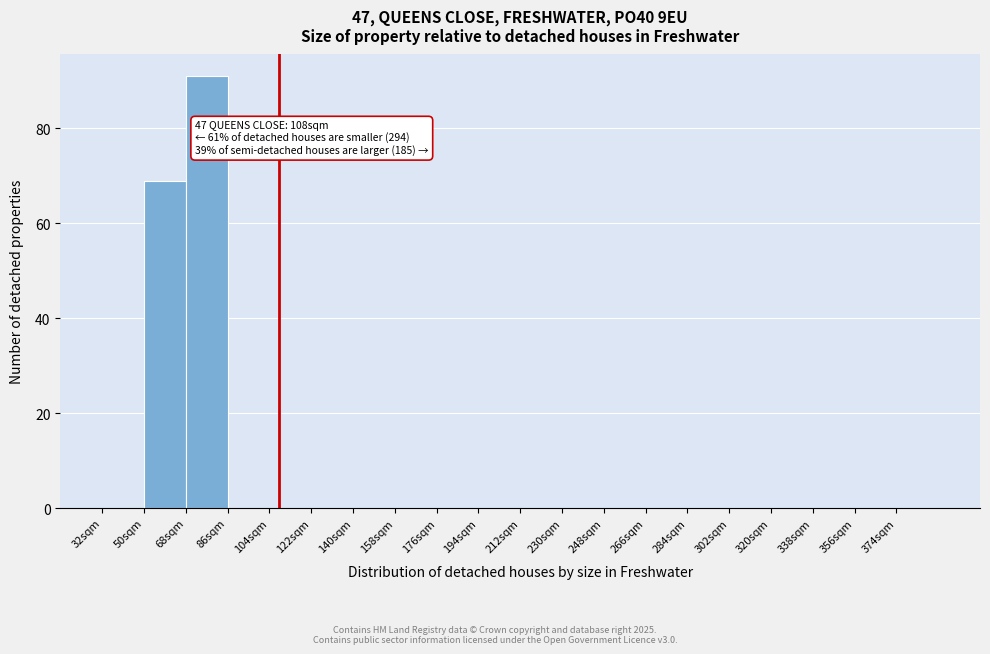

Which range on the x-axis has the tallest bar?

68 to 86